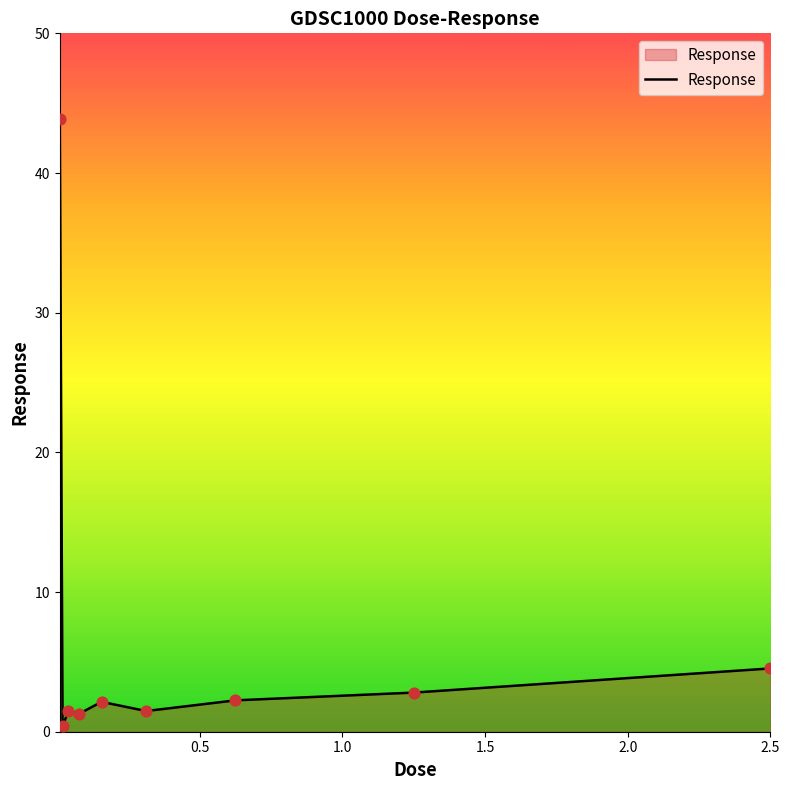

What is the greatest value displayed?

43.8